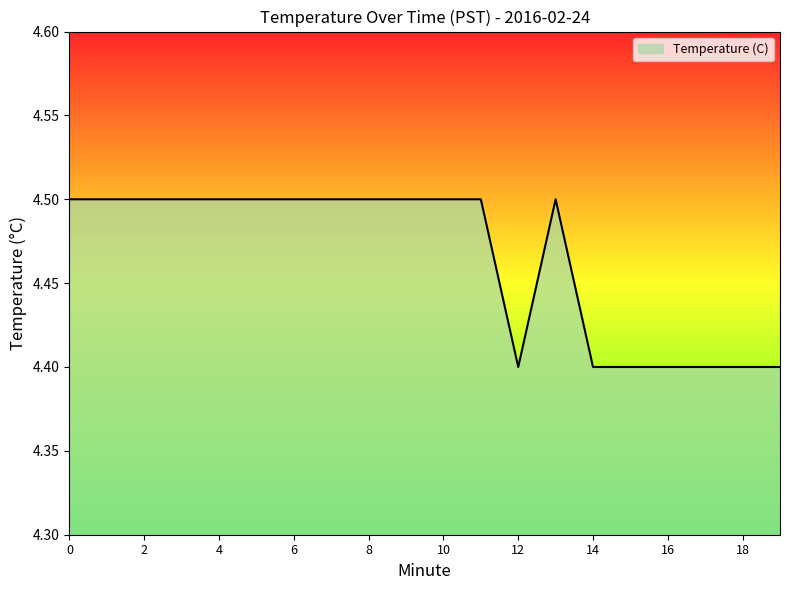

What is the greatest value displayed?

4.5